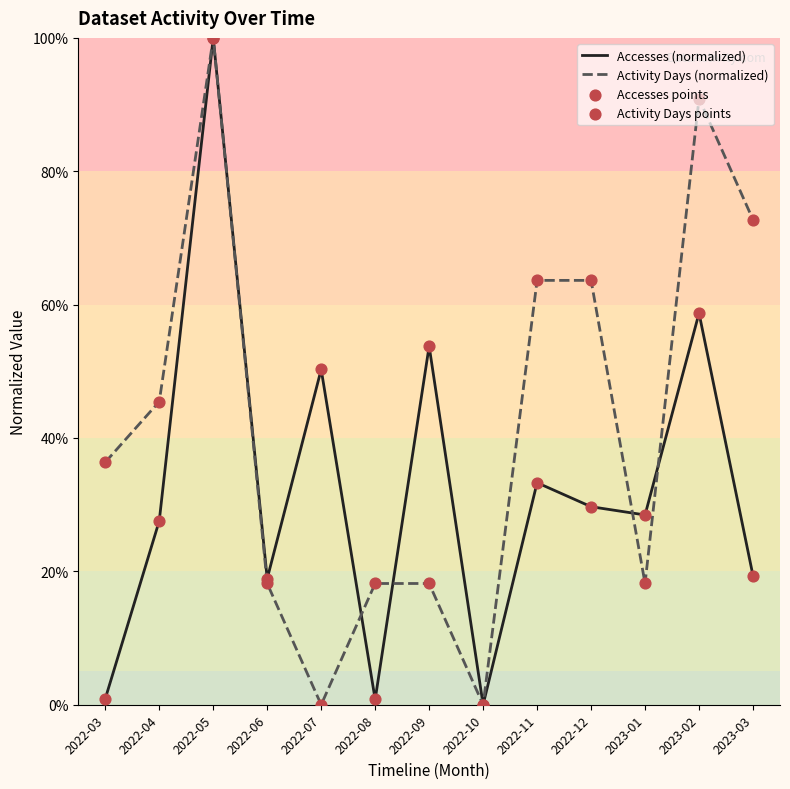

Which series has the widest spread of Y values?

Accesses (normalized)